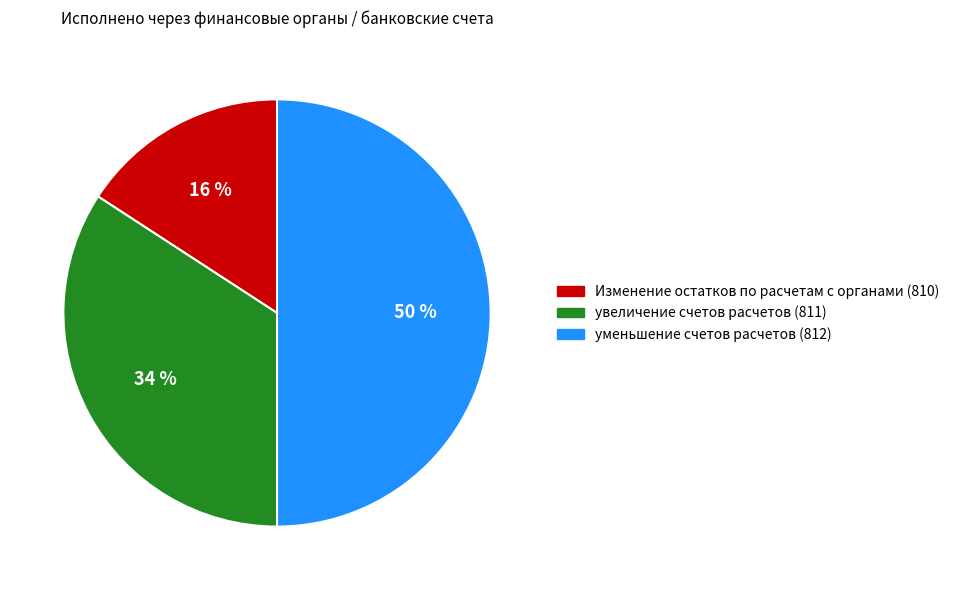

To the nearest percent, what is the average slice percentage?

33%